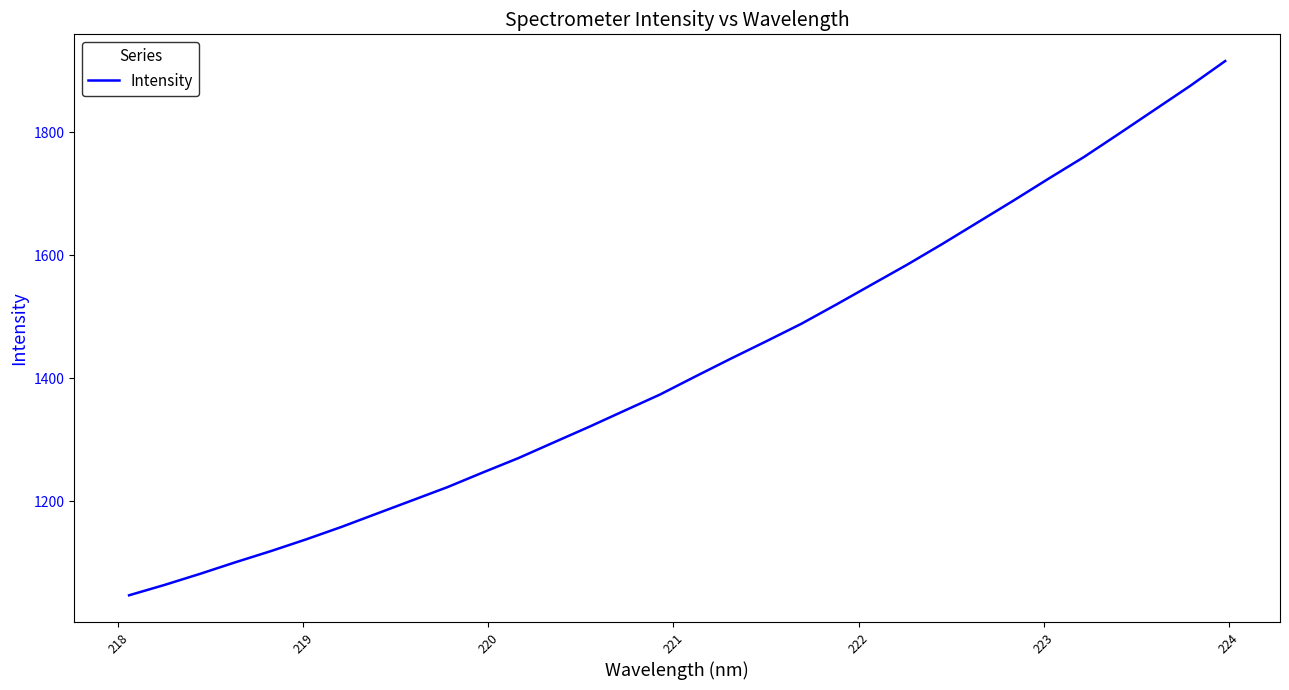

True or false: the data has more than 0 interior local peaks.

False